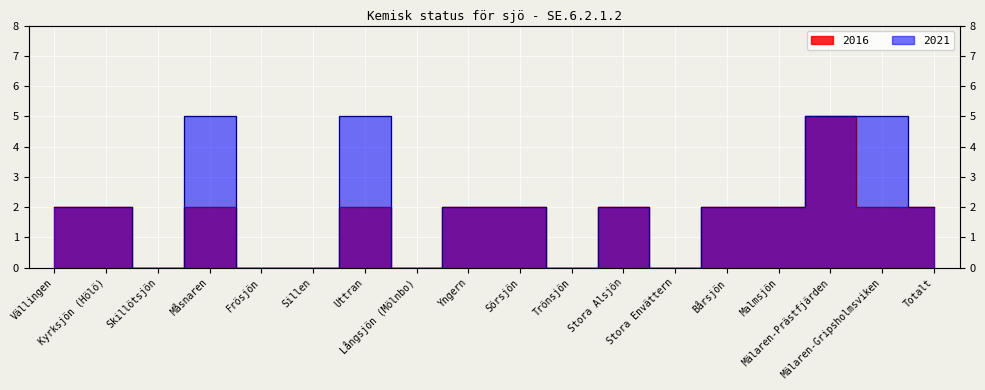

Which series has the largest total across all categories?

2021